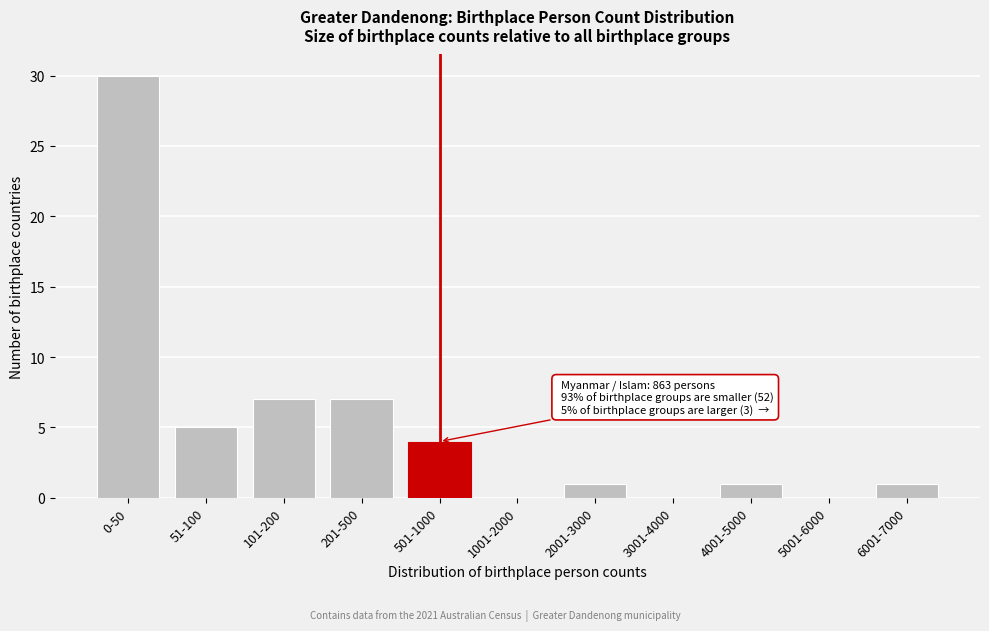

Reading left to right, list all the values displayed in this chart.

0-50=30	51-100=5	101-200=7	201-500=7	501-1000=4	1001-2000=0	2001-3000=1	3001-4000=0	4001-5000=1	5001-6000=0	6001-7000=1